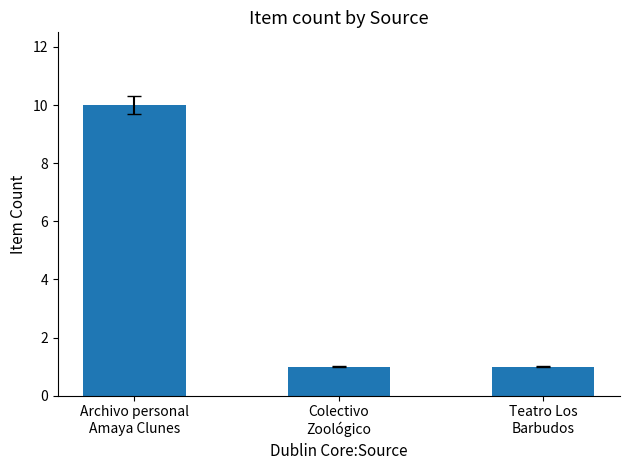

Are the bars grouped side by side (vs. stacked)?

No